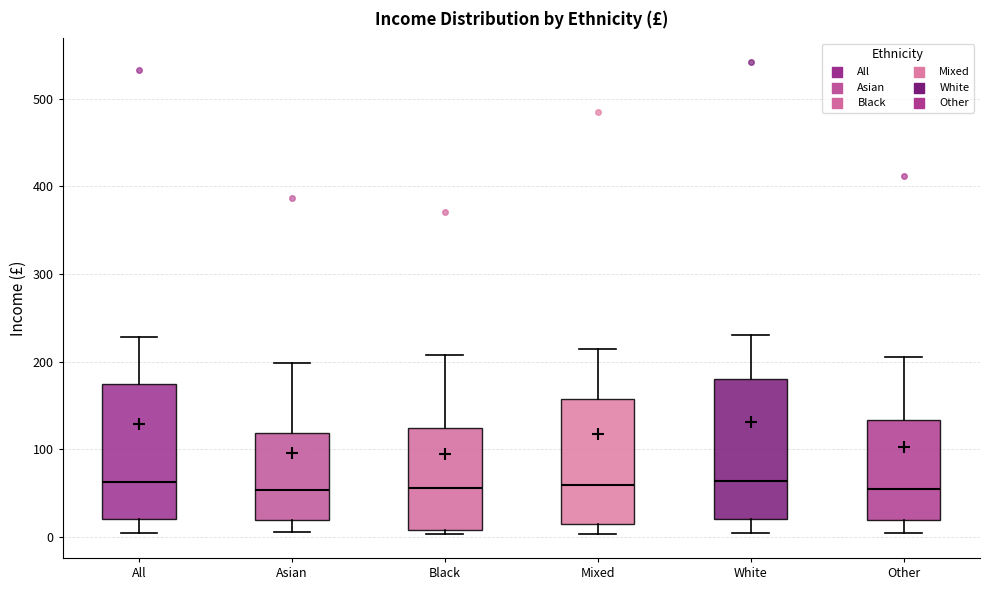

Reading left to right, read every box against the y-axis: the position of its median line, the range the box covers, and the ends of its whiskers. The values are not printed on the chart, so give them approximately, as read against the axis.

All: median 60, box 20 to 180, whiskers 0 to 230
Asian: median 50, box 20 to 120, whiskers 10 to 200
Black: median 60, box 10 to 120, whiskers 0 to 210
Mixed: median 60, box 20 to 160, whiskers 0 to 210
White: median 60, box 20 to 180, whiskers 0 to 230
Other: median 60, box 20 to 130, whiskers 10 to 210